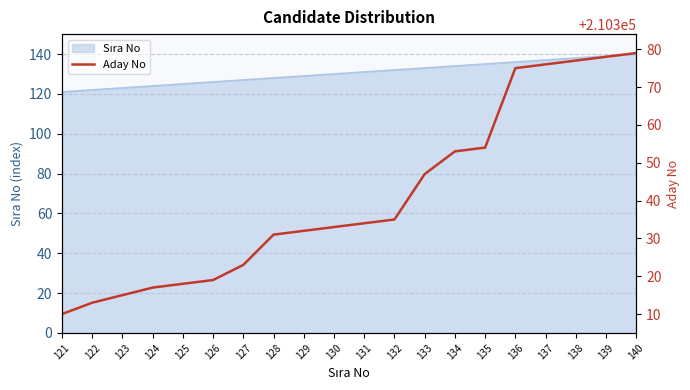

List the labels in order of value, smallest first.

121, 122, 123, 124, 125, 126, 127, 128, 129, 130, 131, 132, 133, 134, 135, 136, 137, 138, 139, 140